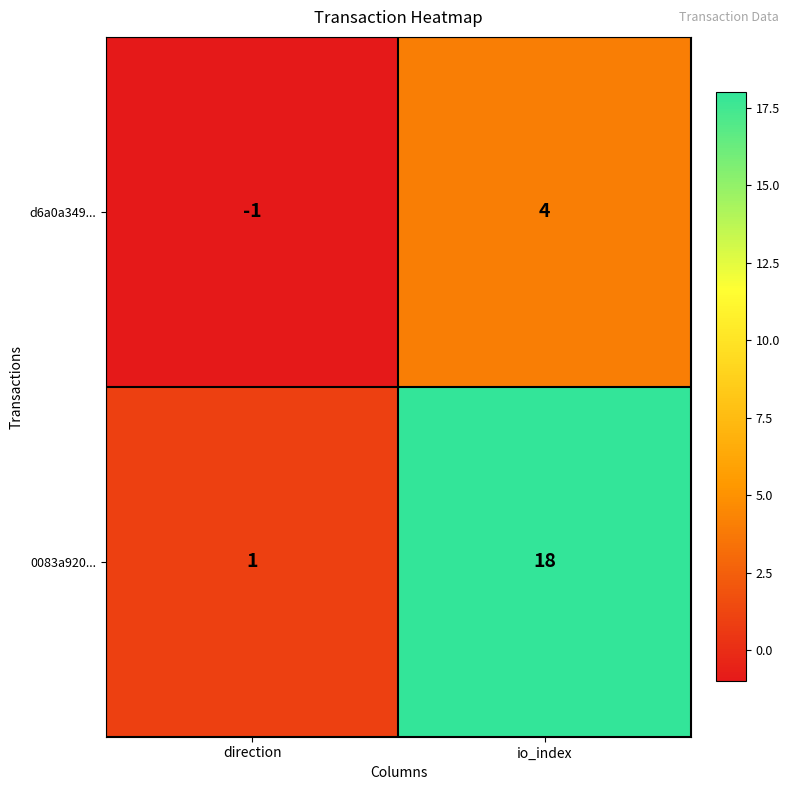

Which category has the lowest value across all series?

direction